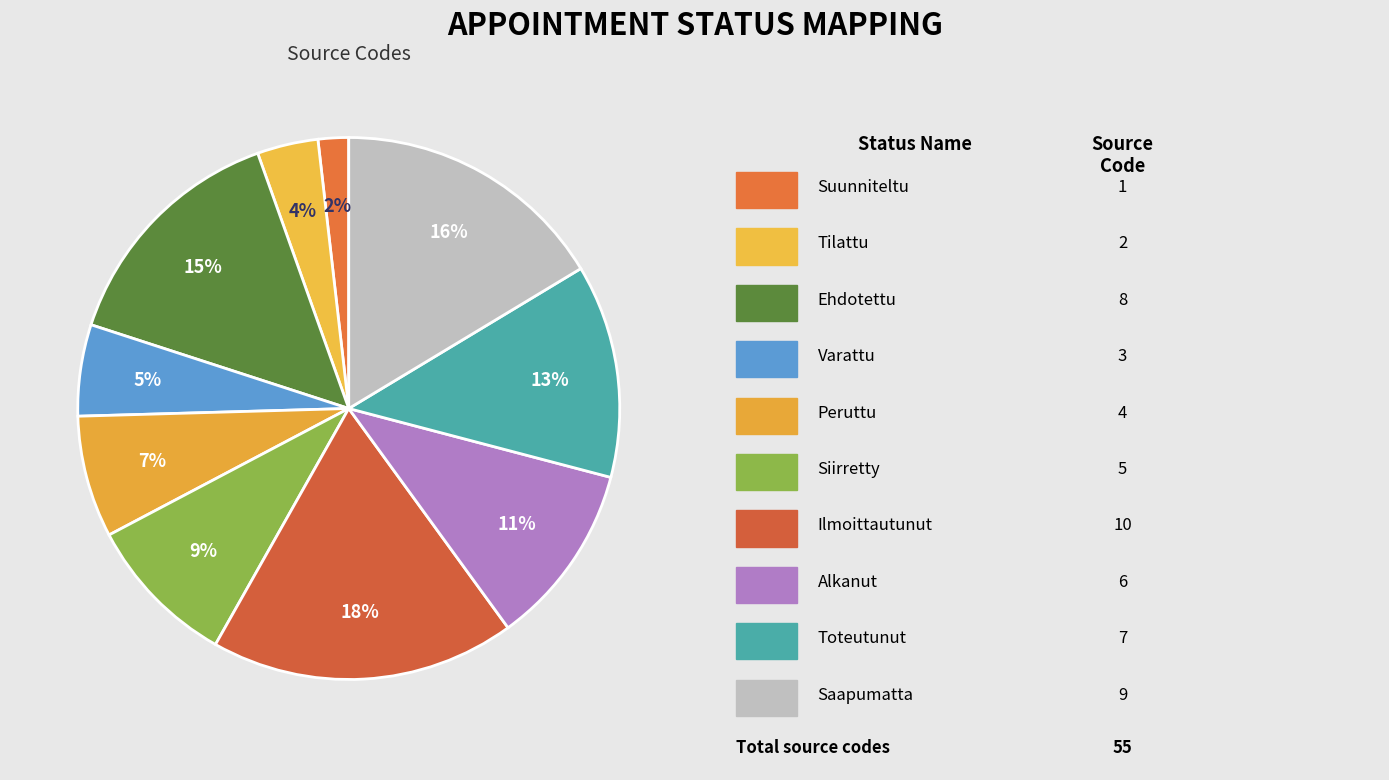

Count the number of slices in the pie.

10